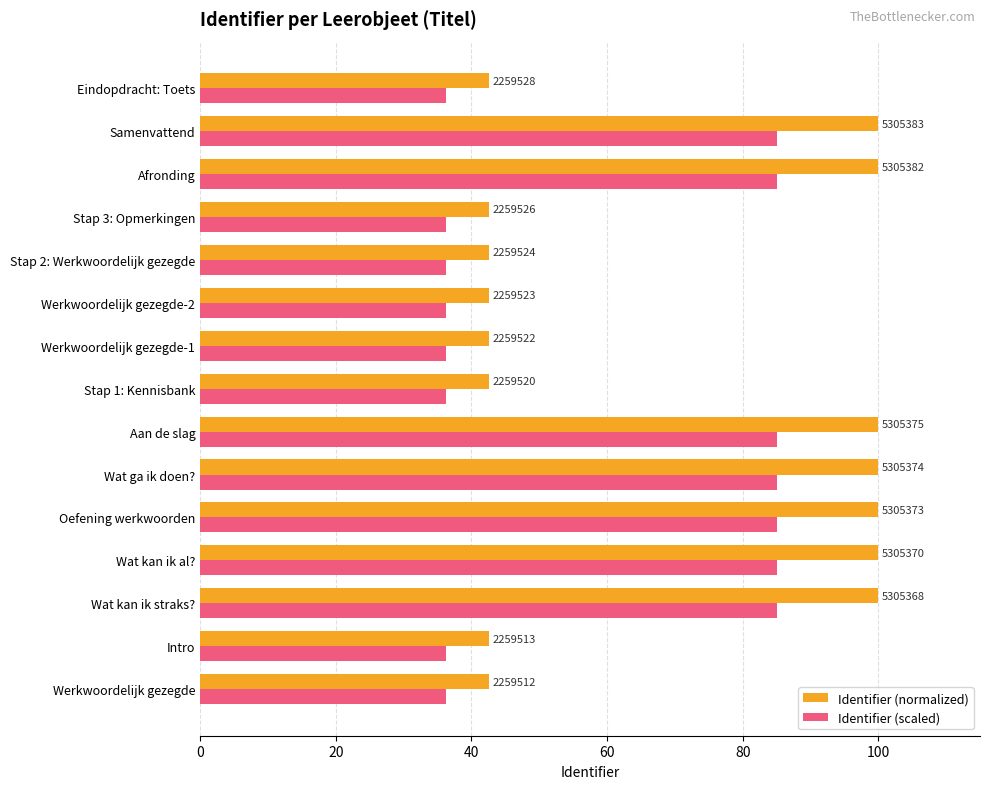

What are all the series names shown in the legend?

Identifier (normalized), Identifier (scaled)